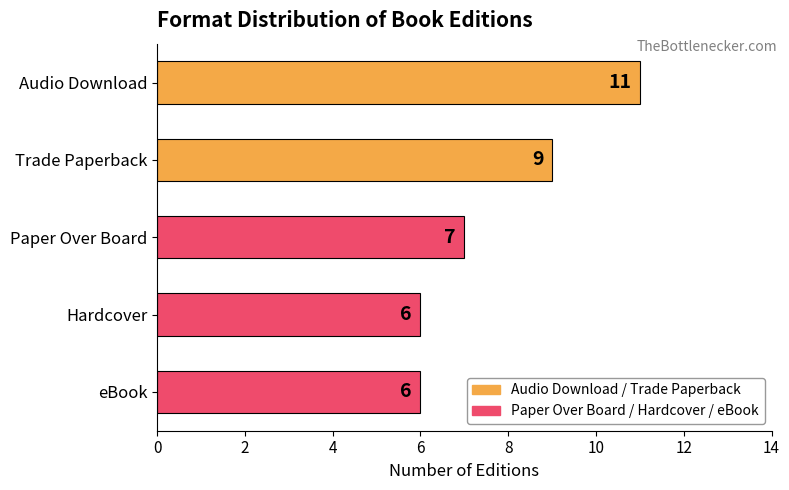

What is the difference between the values at Hardcover and Trade Paperback?

3